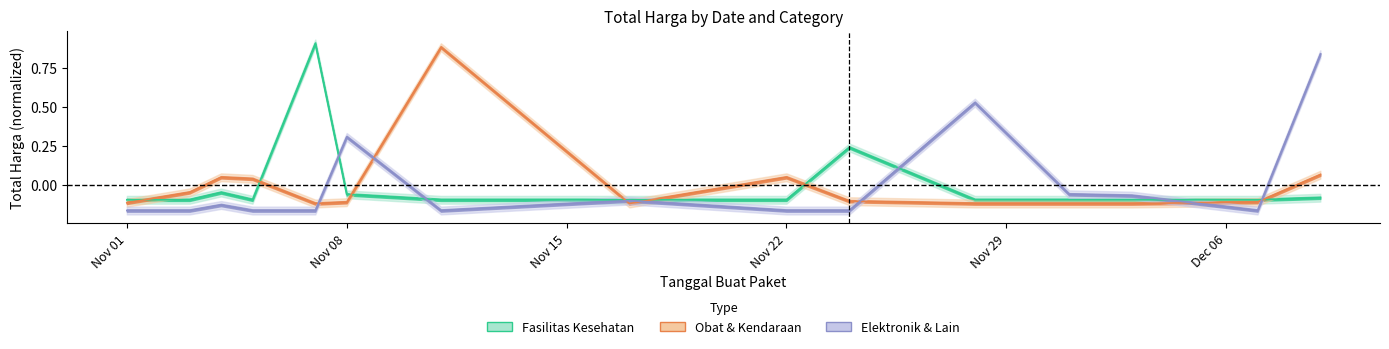

How many values in Fasilitas Kesehatan are below zero?

13